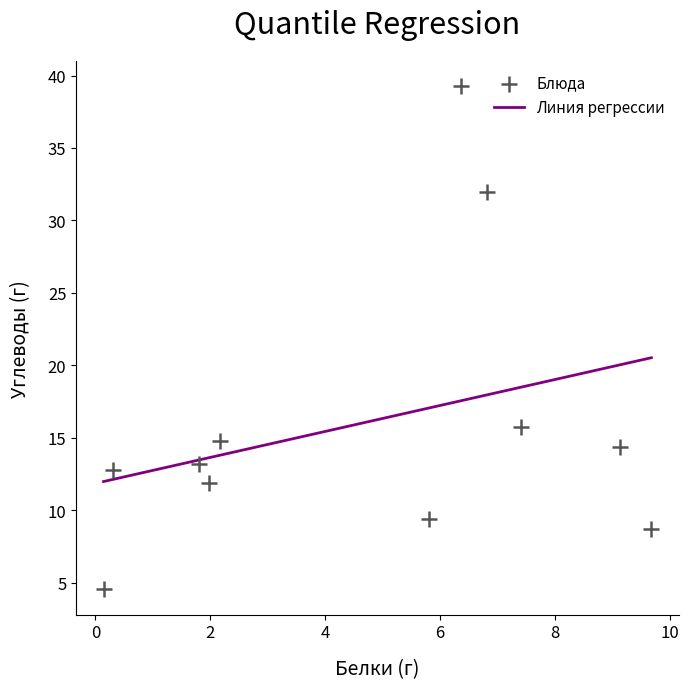

What Y value in the scatter plot is closest to 21?

15.8